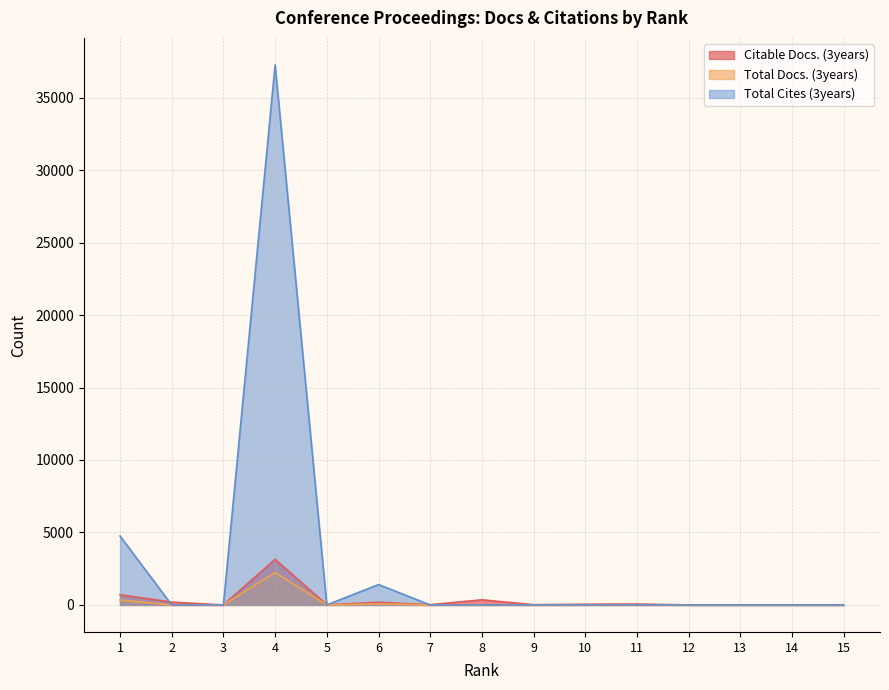

Which category has the lowest value in the Citable Docs. (3years) series?

3